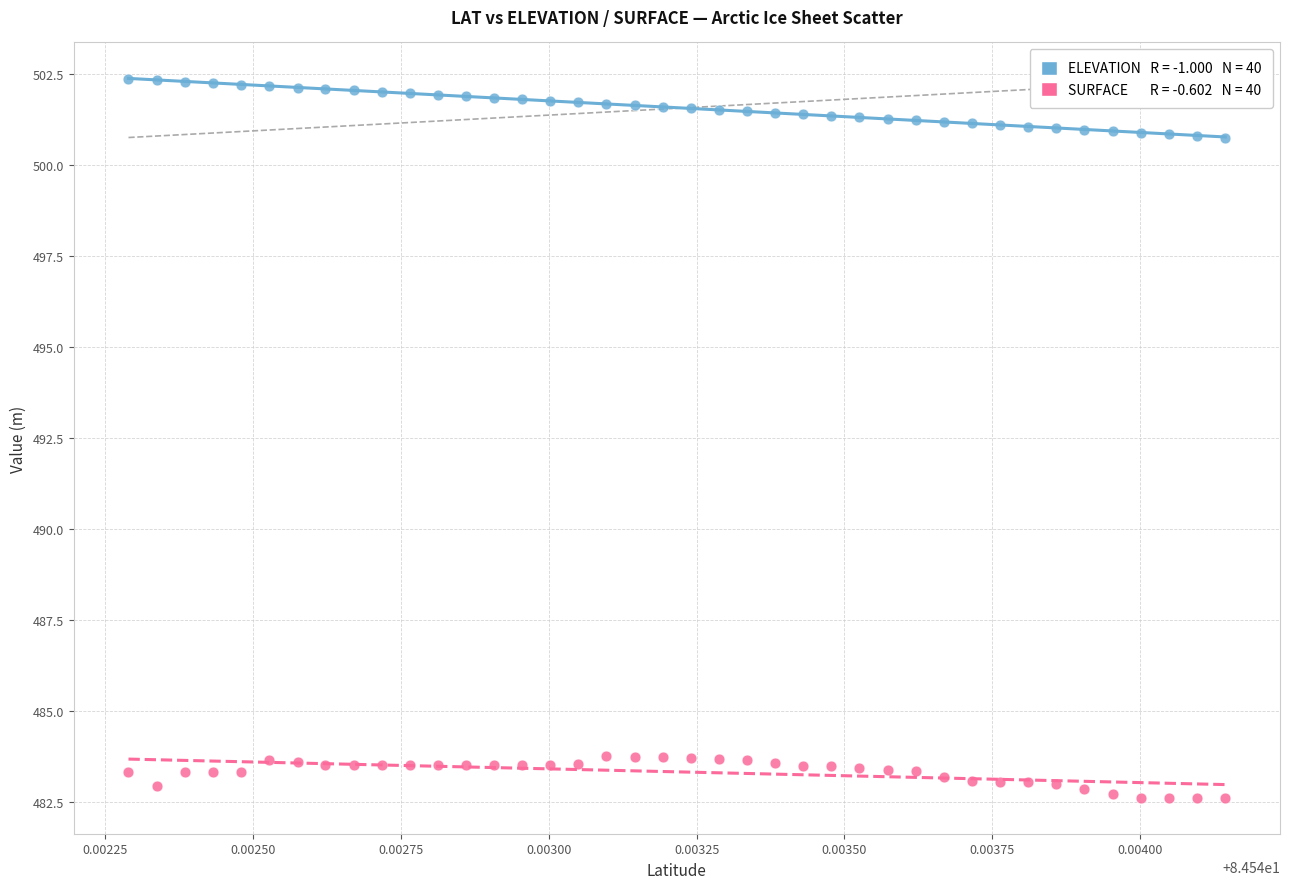

Across all data points, what is the range of Y values (max minus min)?

19.7